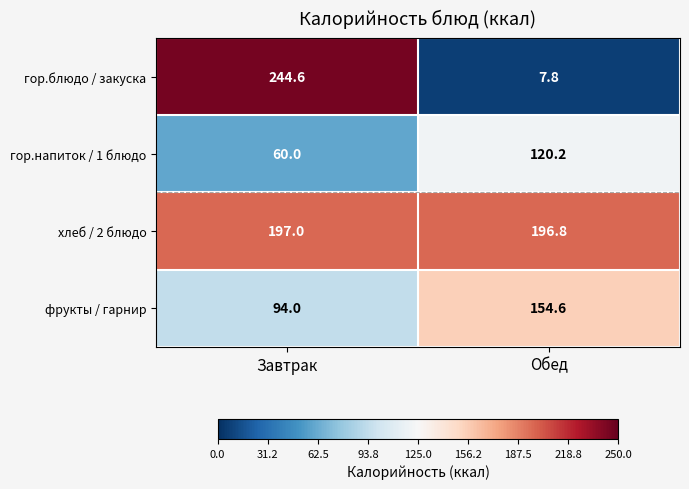

At which label does хлеб / 2 блюдо reach its minimum?

Обед